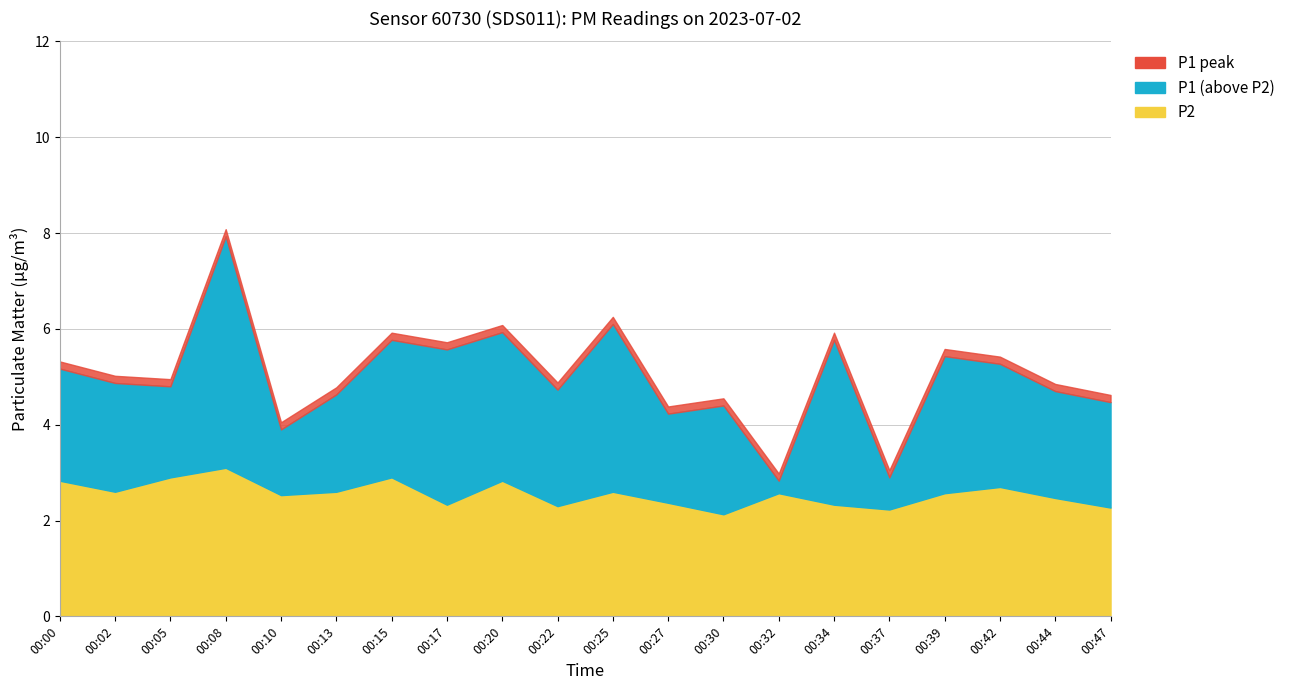

Which has a higher value, 00:13 or 00:44?

00:44